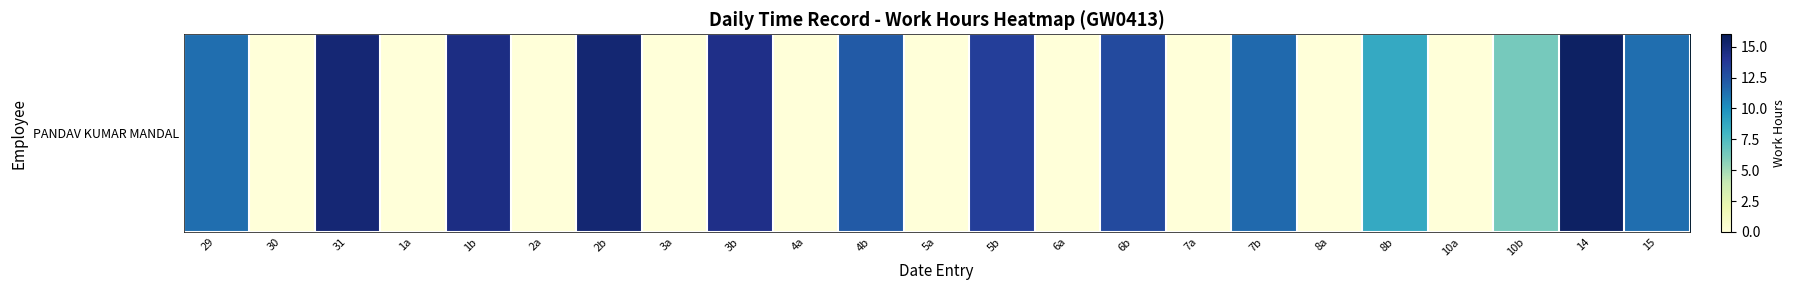

How many values are below 8?

11